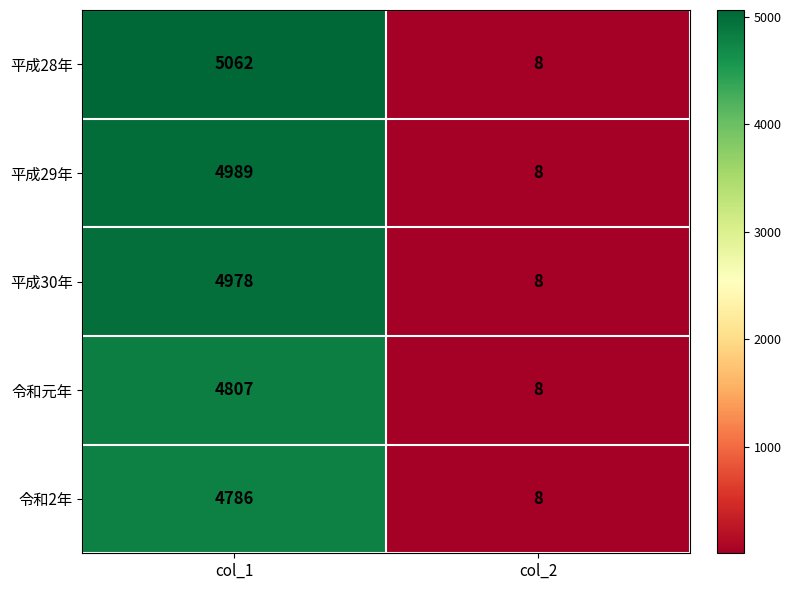

Which series has the largest range (max minus min)?

平成28年